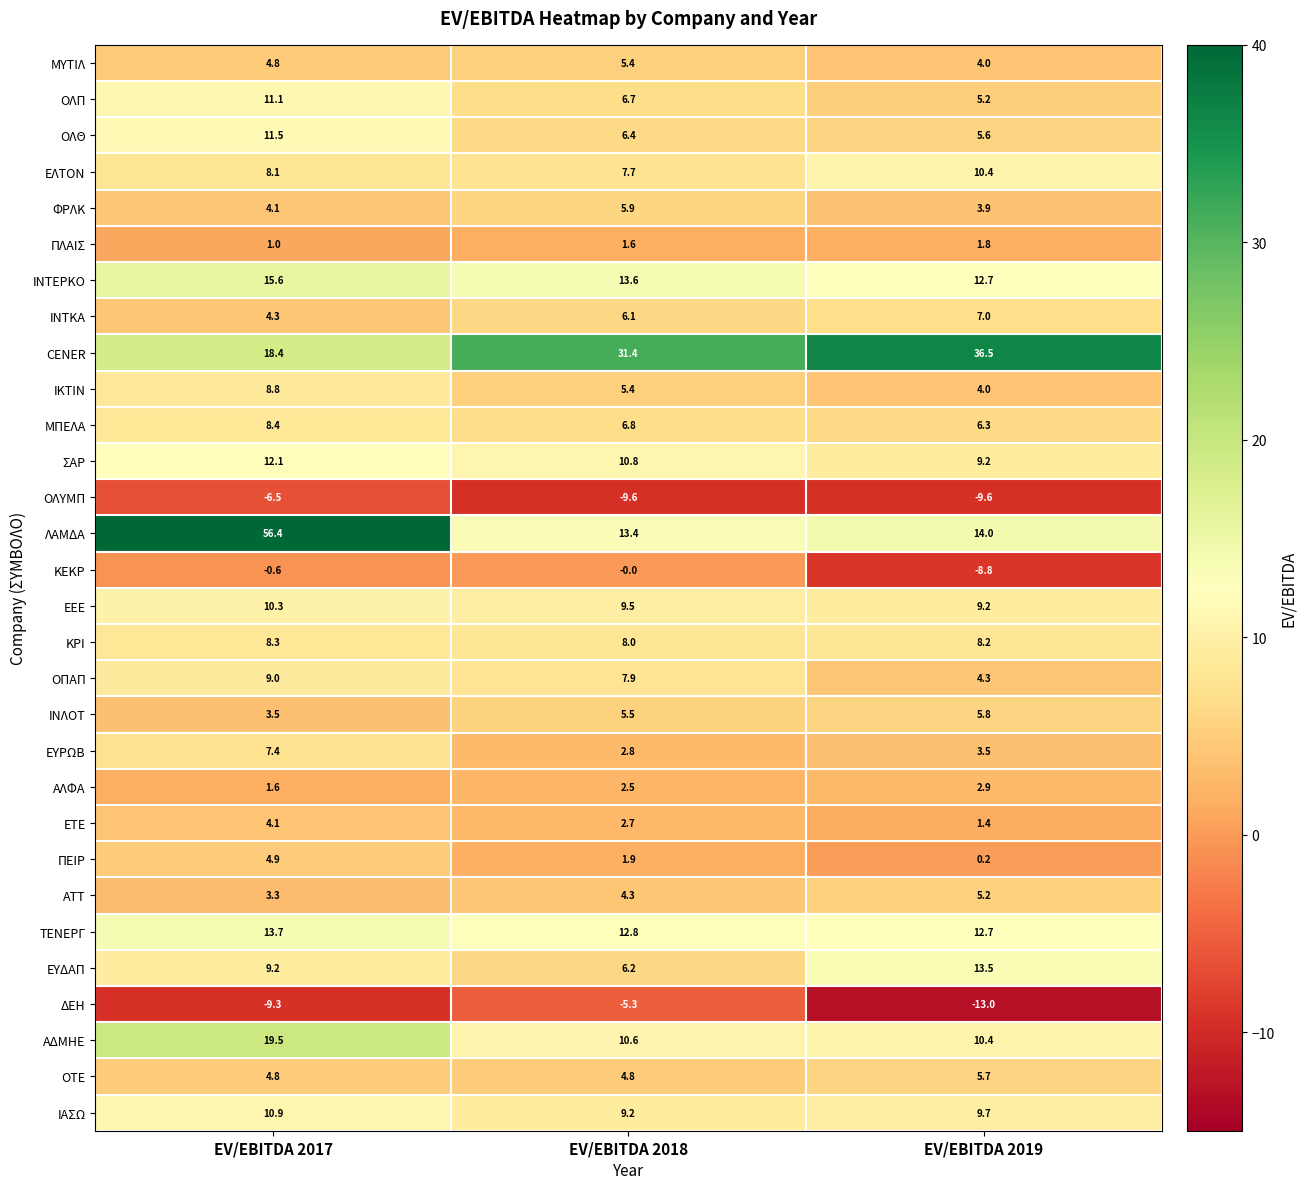

True or false: ΜΠΕΛΑ has a value of 1.8 at EV/EBITDA 2019.

False